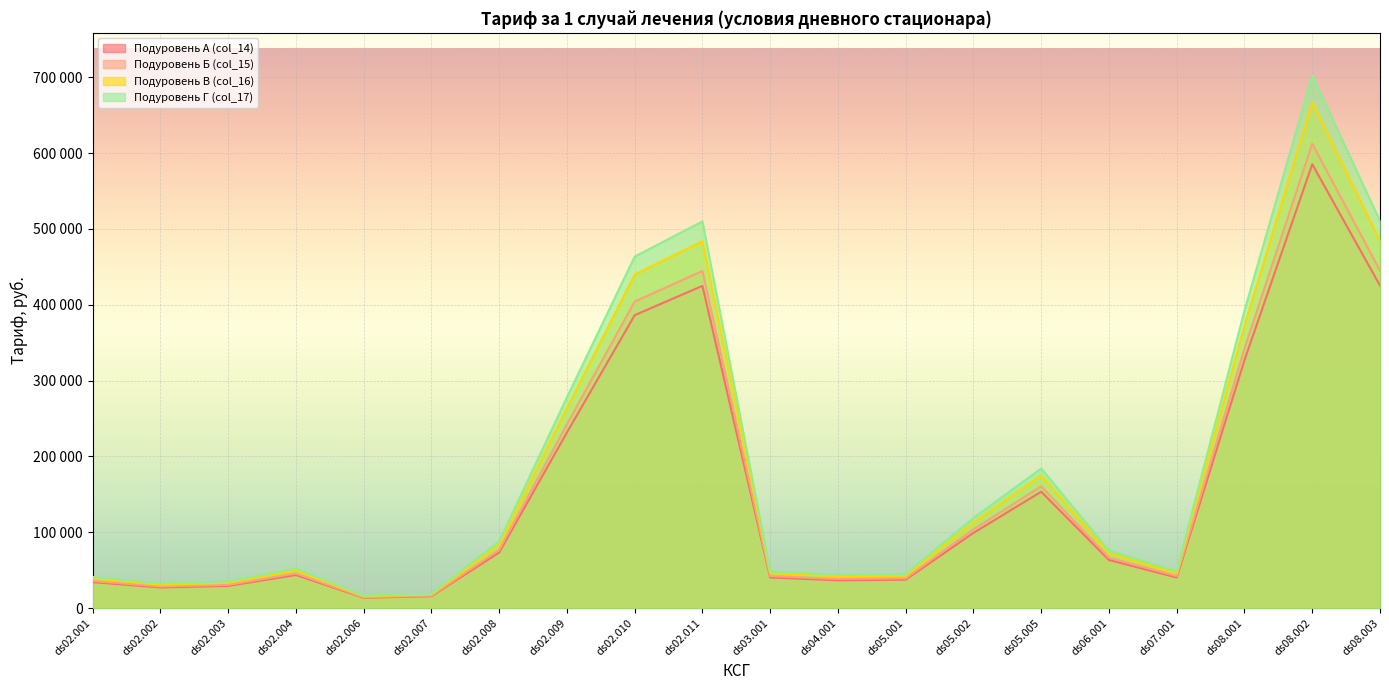

True or false: Подуровень Г (col_17) and Подуровень А (col_14) cross at least once.

False